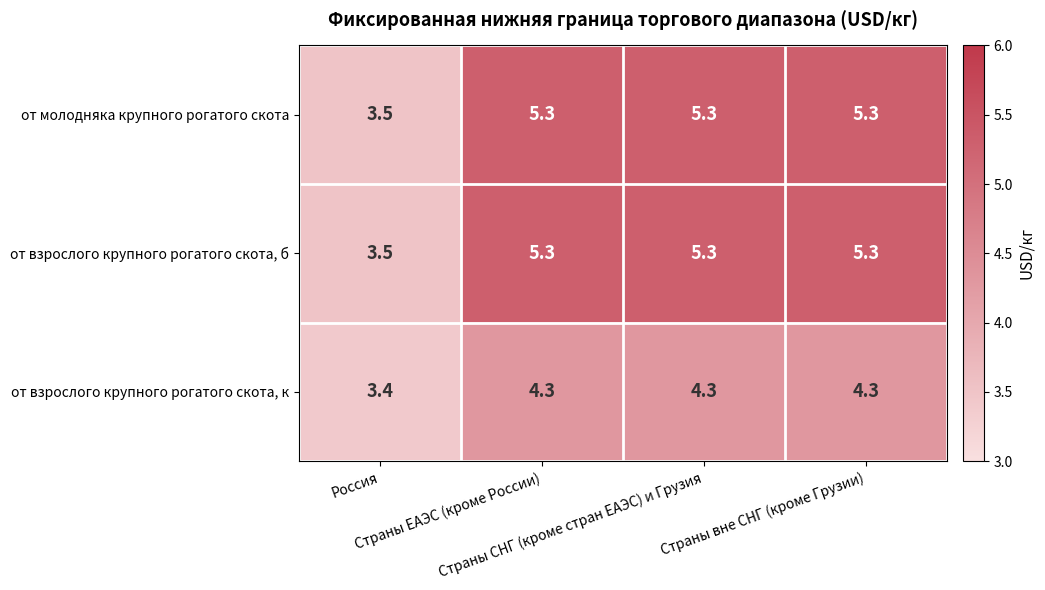

How many от молодняка крупного рогатого скота values are between 5 and 6?

3